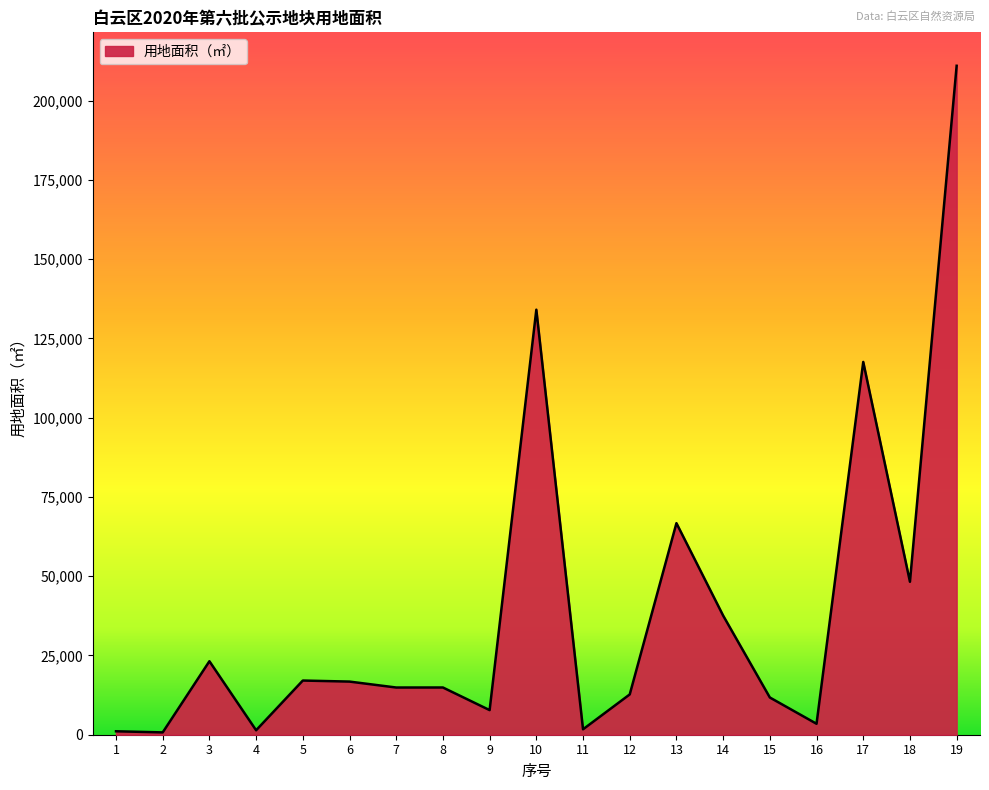

What is the ratio of the value at 7 to the value at 6?

0.9